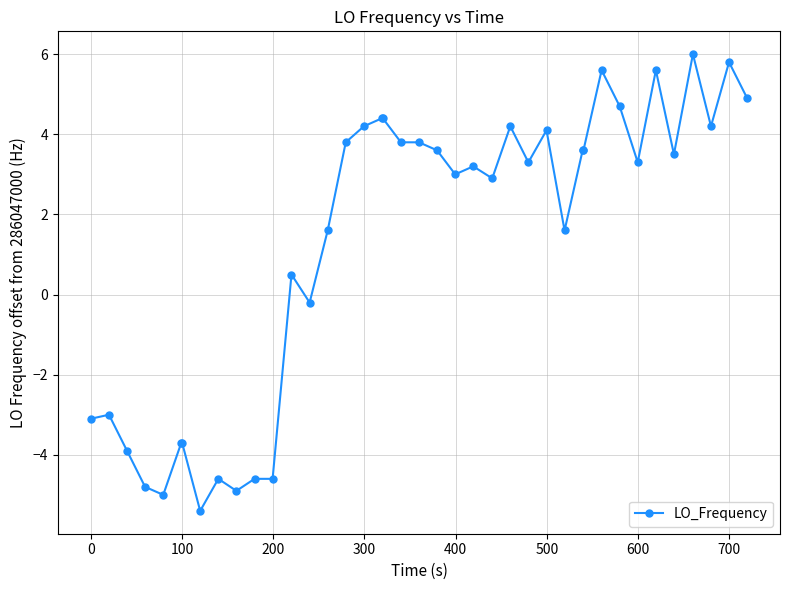

What is the greatest value displayed?

6.0